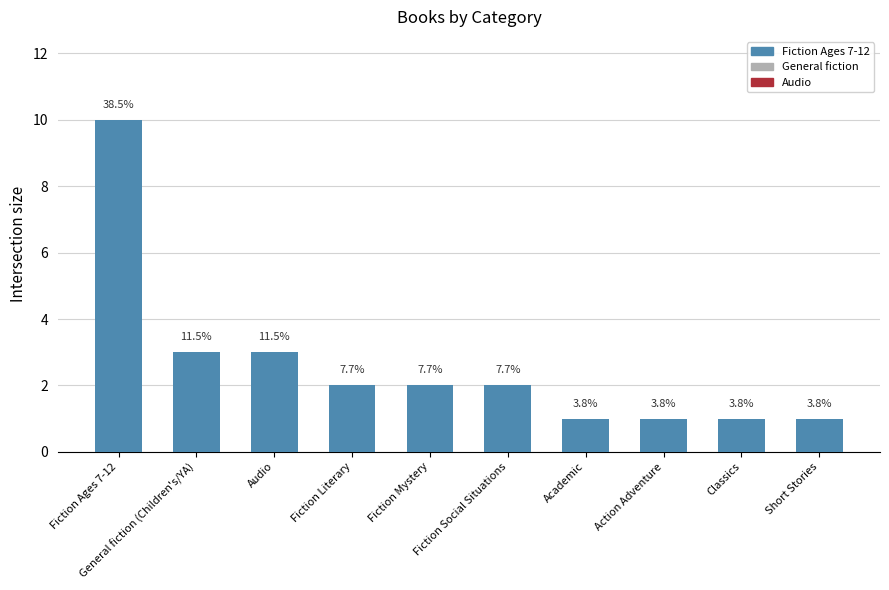

Which category has the lowest value across all series?

Academic